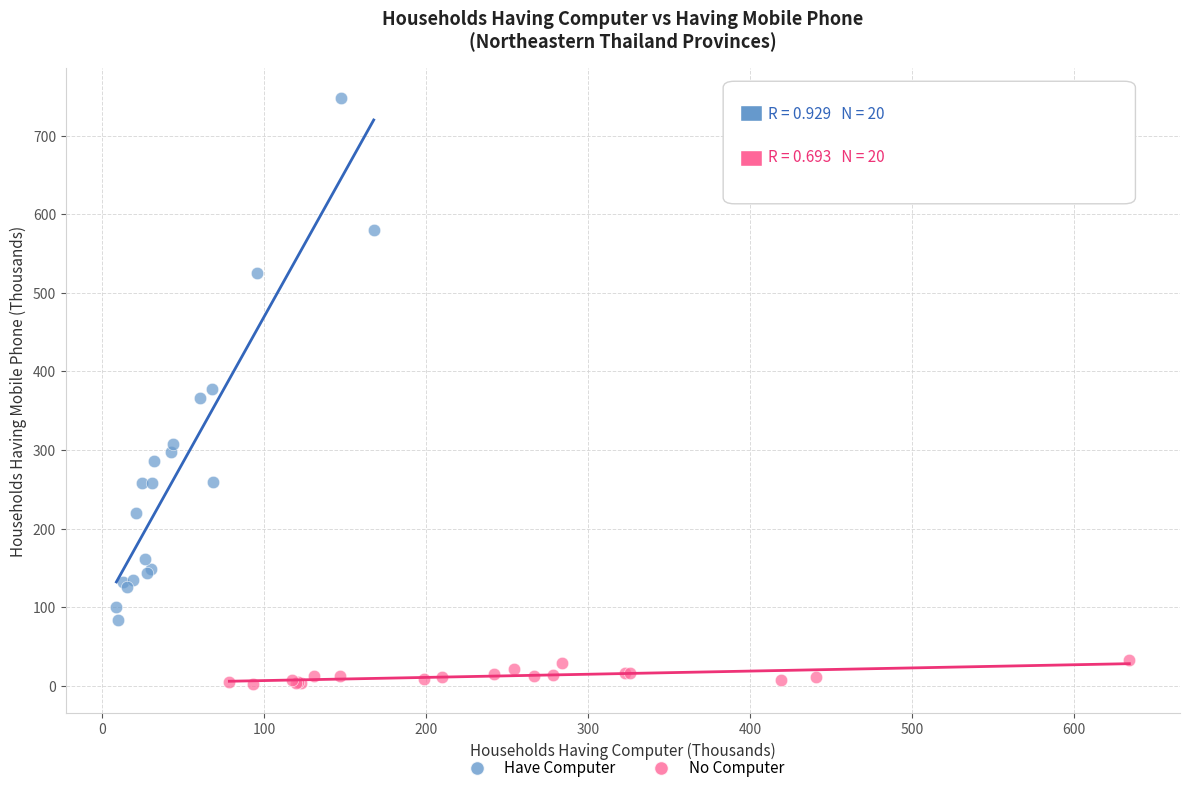

Which series contains the highest Y value?

Have Computer